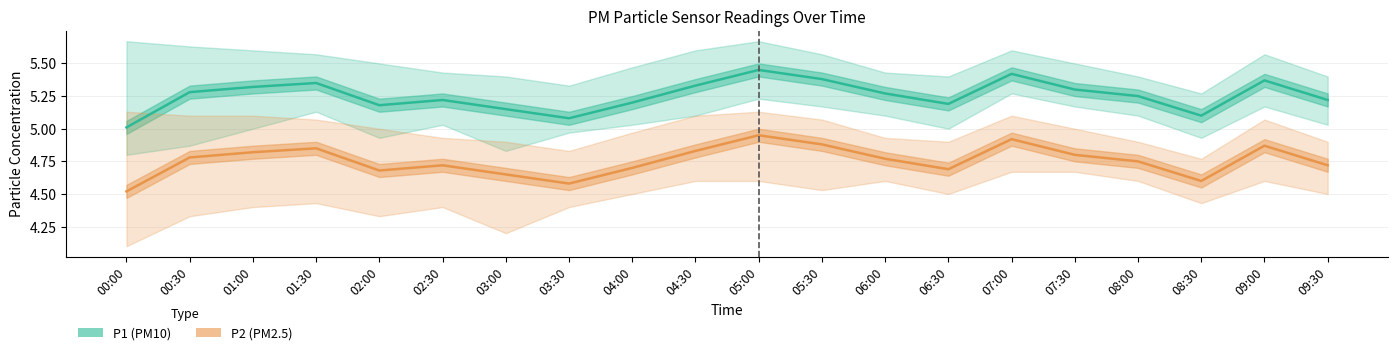

What is the average value of the P2 (PM2.5) series?

4.8